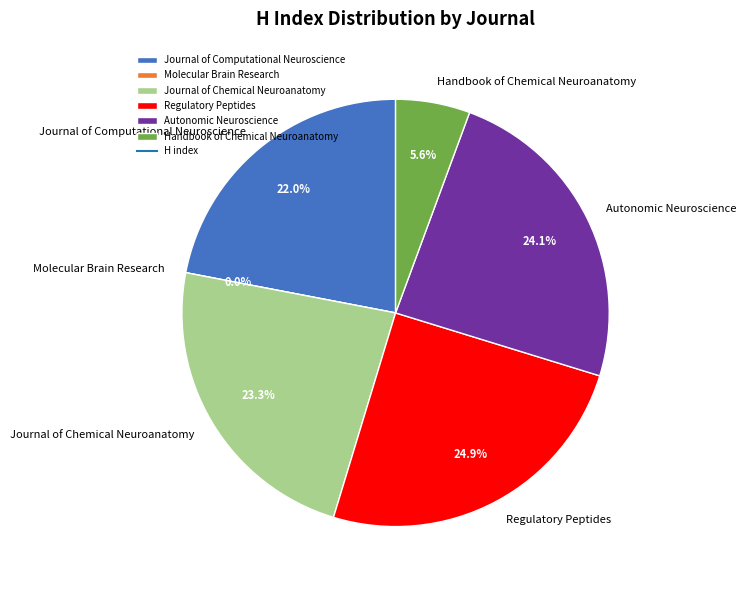

Which has a higher value, Handbook of Chemical Neuroanatomy or Molecular Brain Research?

Handbook of Chemical Neuroanatomy